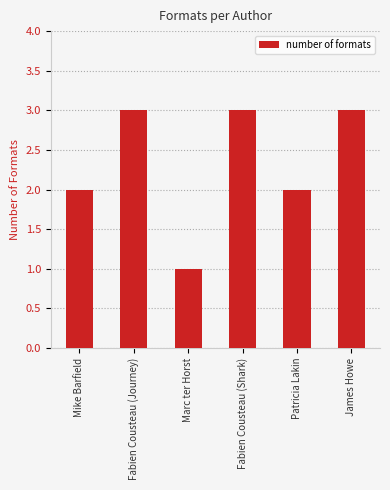

How many bars are there in total?

6